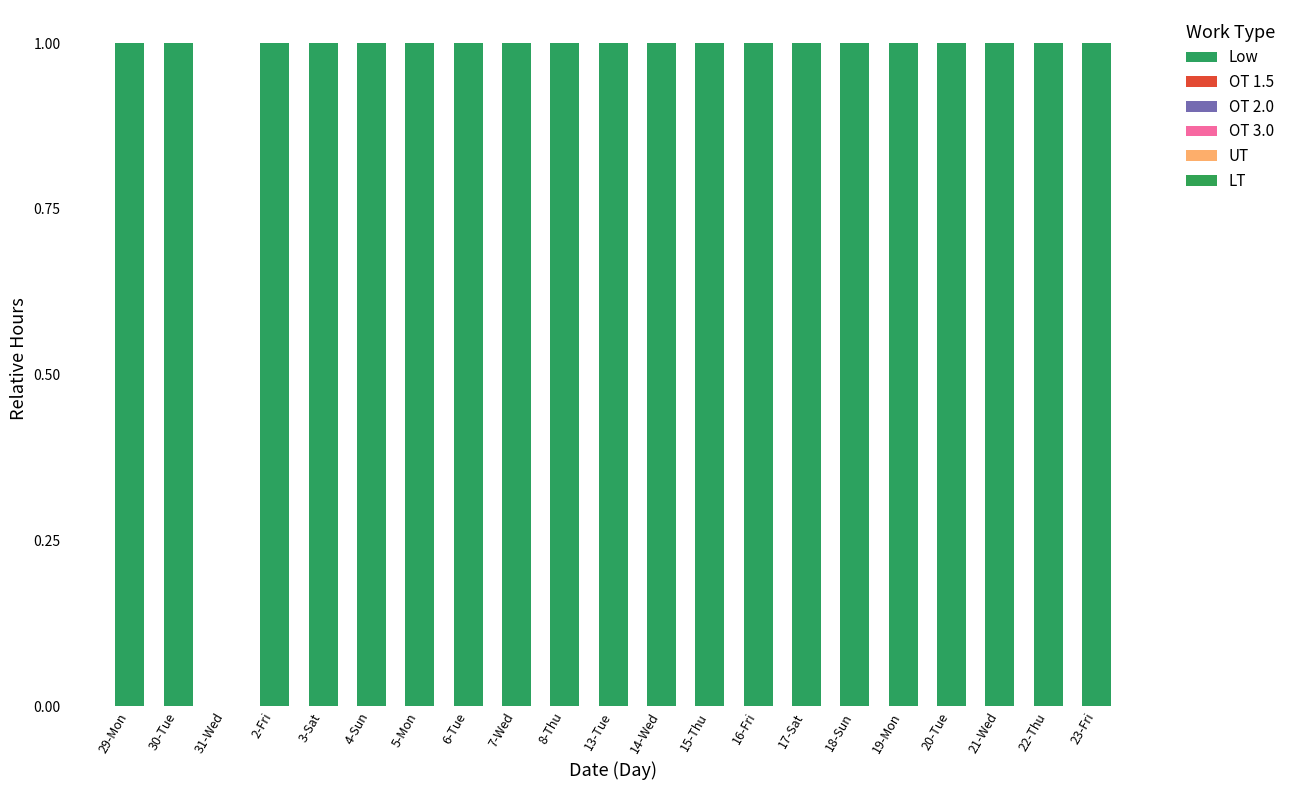

What is the label of the 9th bar from the right?

15-Thu